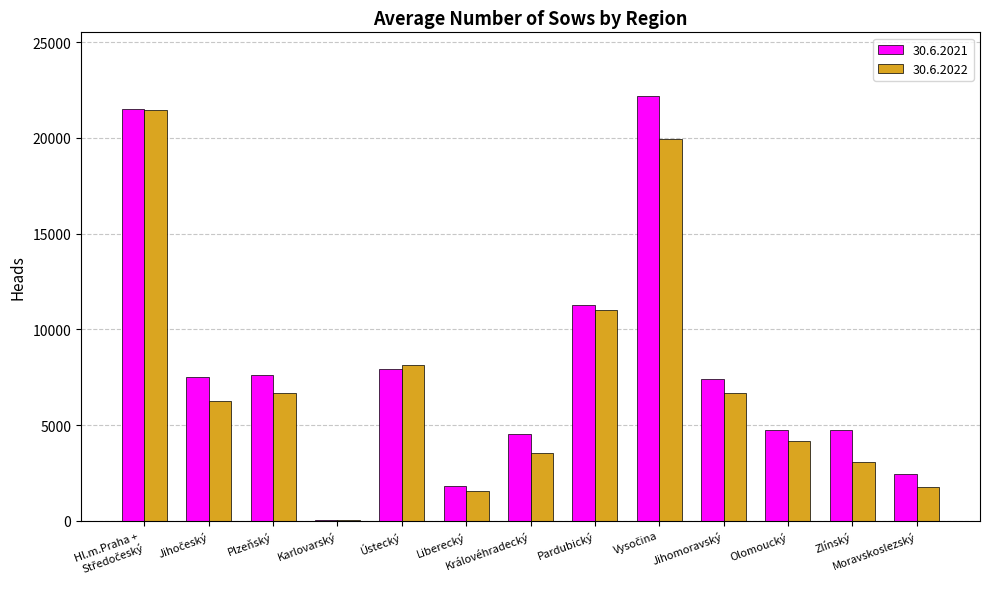

Between Ústecký and Moravskoslezský, which series saw the biggest shift?

30.6.2022